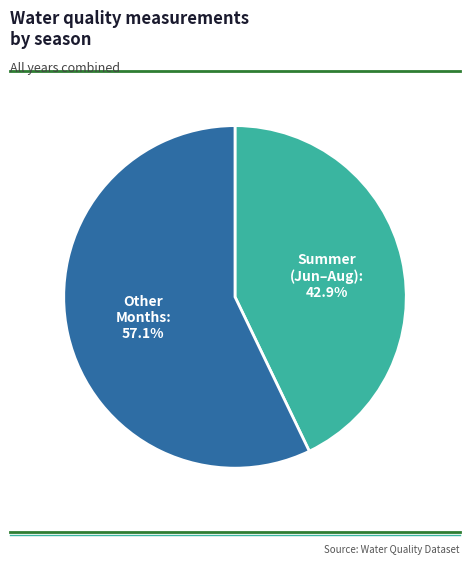

Is there any slice that represents more than half of the pie?

Yes